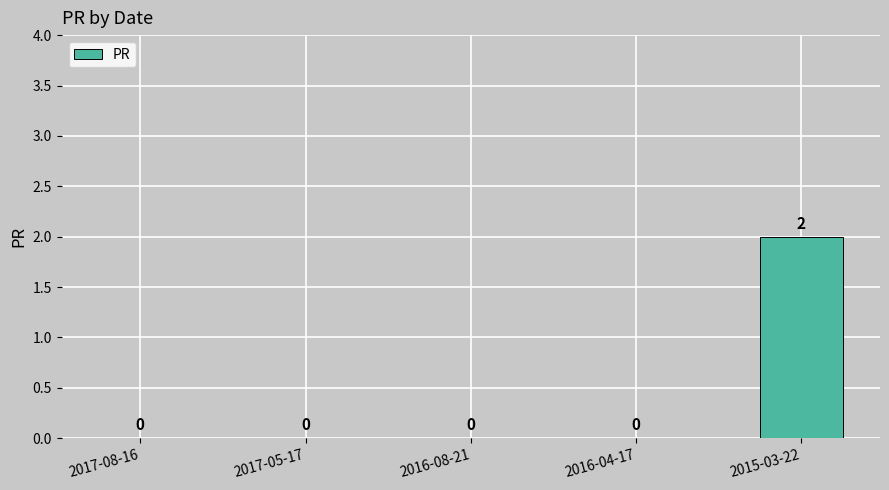

At which category does the chart reach its peak across all series?

2015-03-22